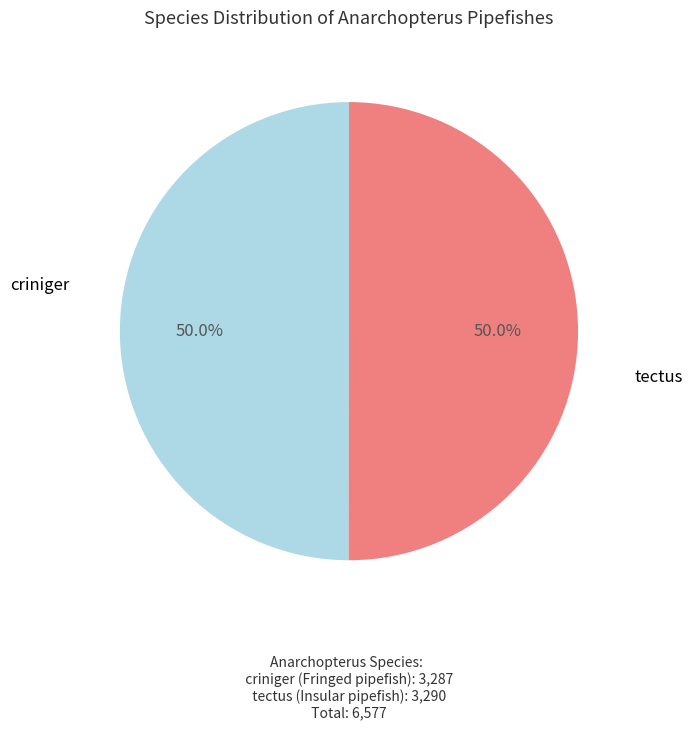

Which slice represents more than half of the pie?

tectus